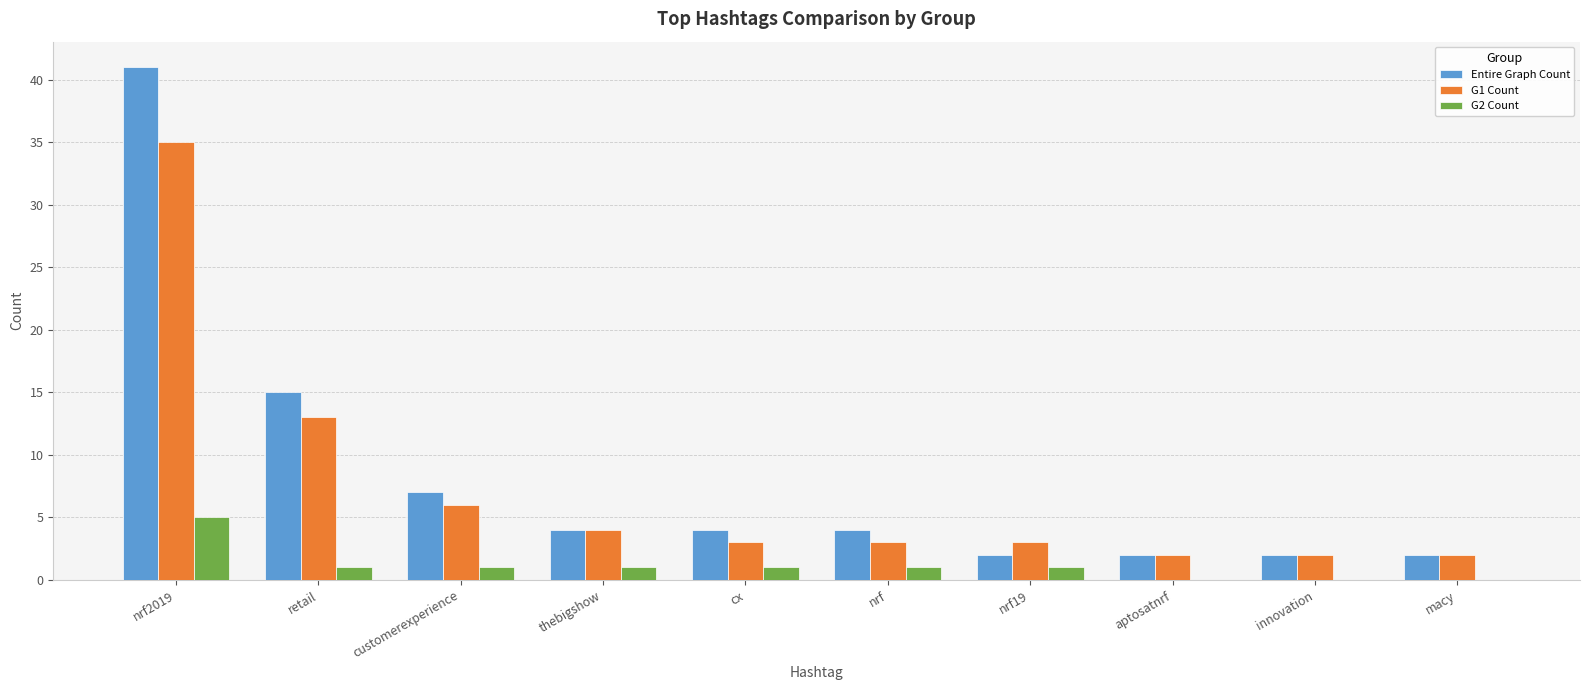

Which category has the highest value in the G2 Count series?

nrf2019